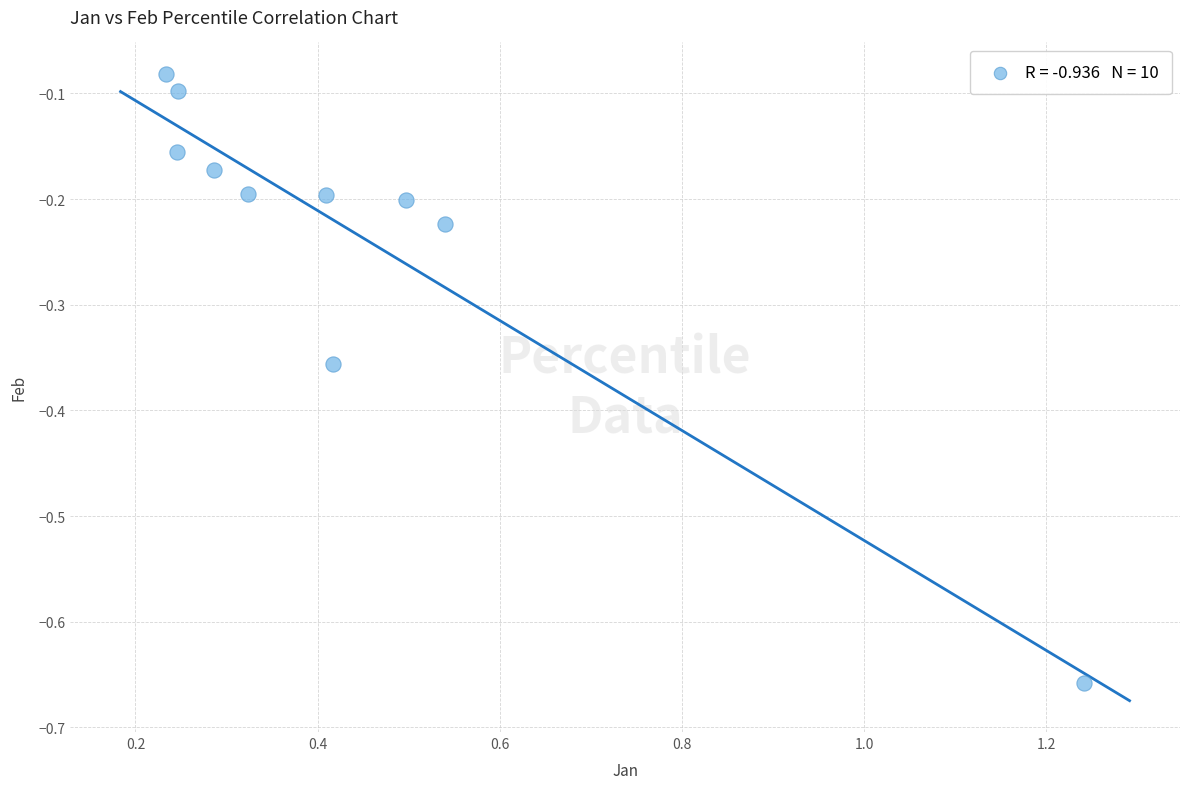

What is the range of X values (max minus min)?

1.0